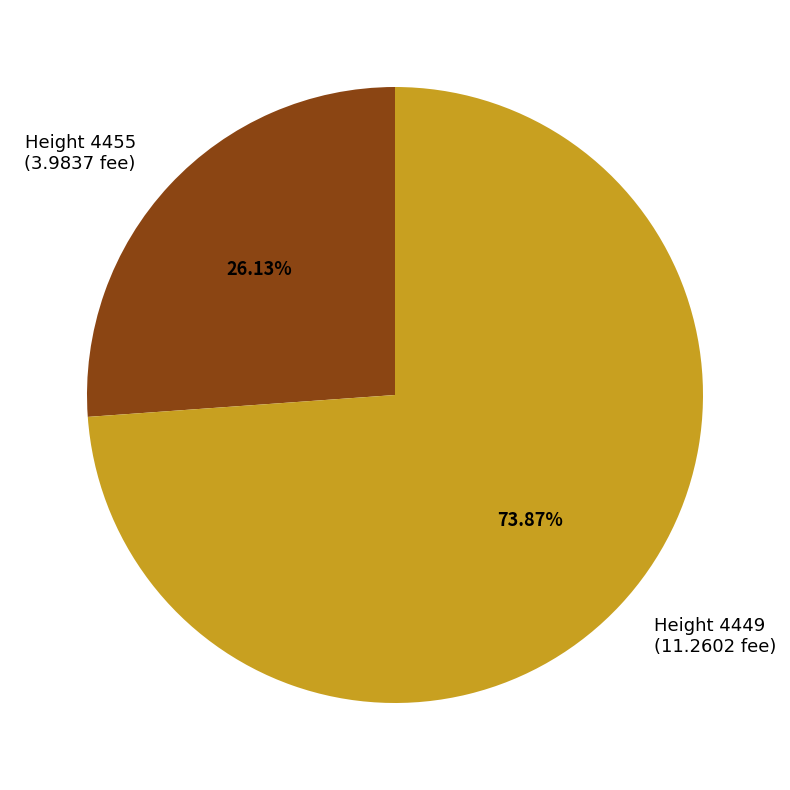

Rank the categories by value from highest to lowest.

Height 4449 (11.2602 fee), Height 4455 (3.9837 fee)